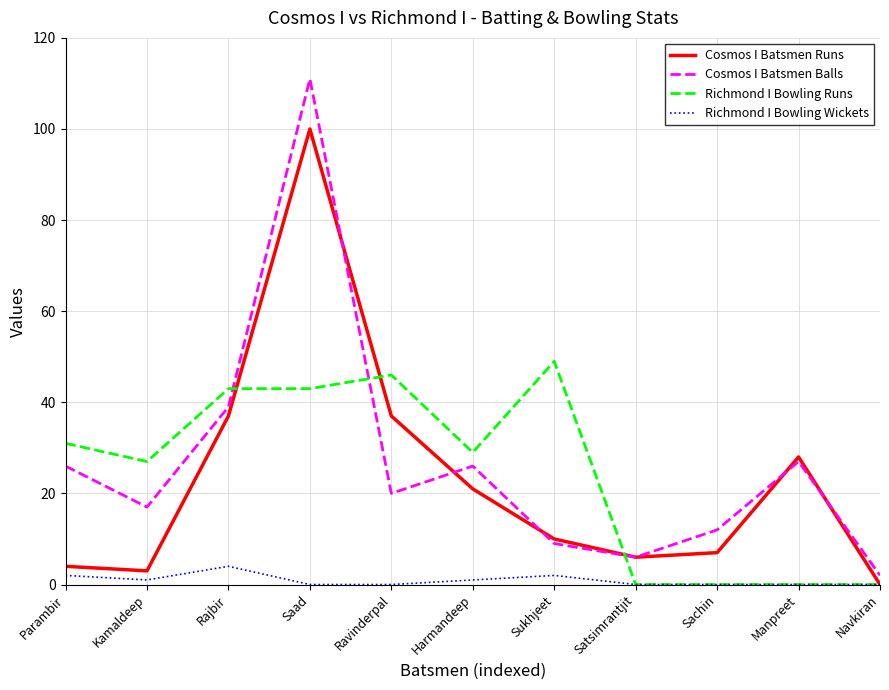

True or false: Richmond I Bowling Wickets and Cosmos I Batsmen Balls intersect in this chart.

False